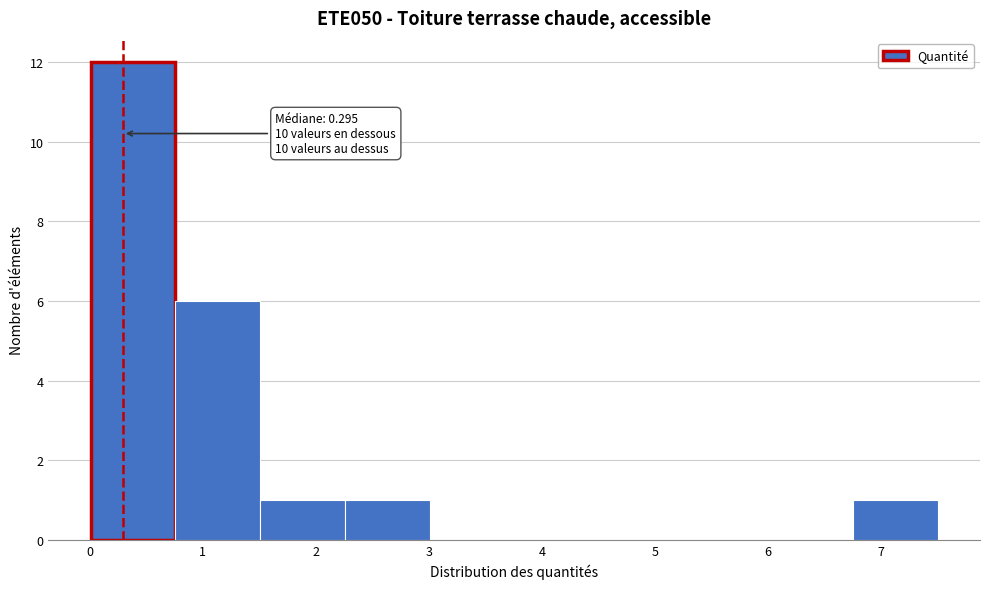

Over which range of the x-axis is the bar tallest?

0.0 to 0.8